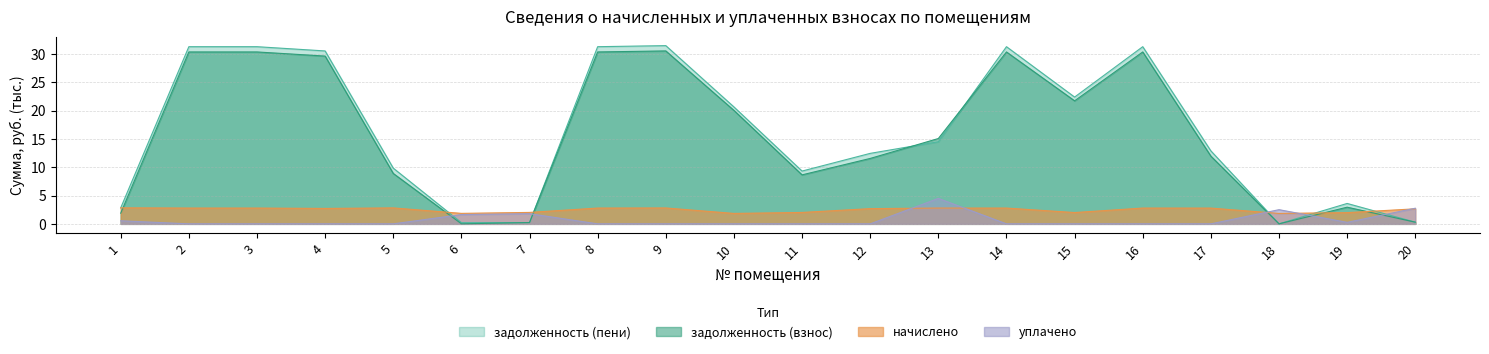

What is the value of the задолженность (взнос) point at the 14th from the left?

30.4